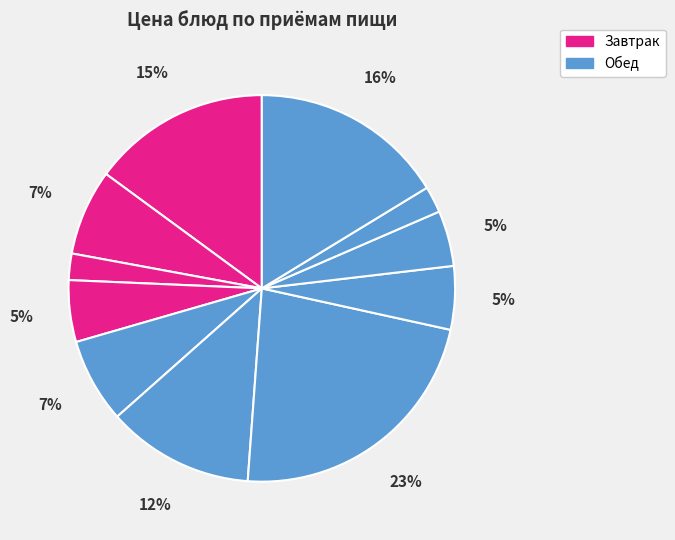

How many slices are in this pie chart?

11